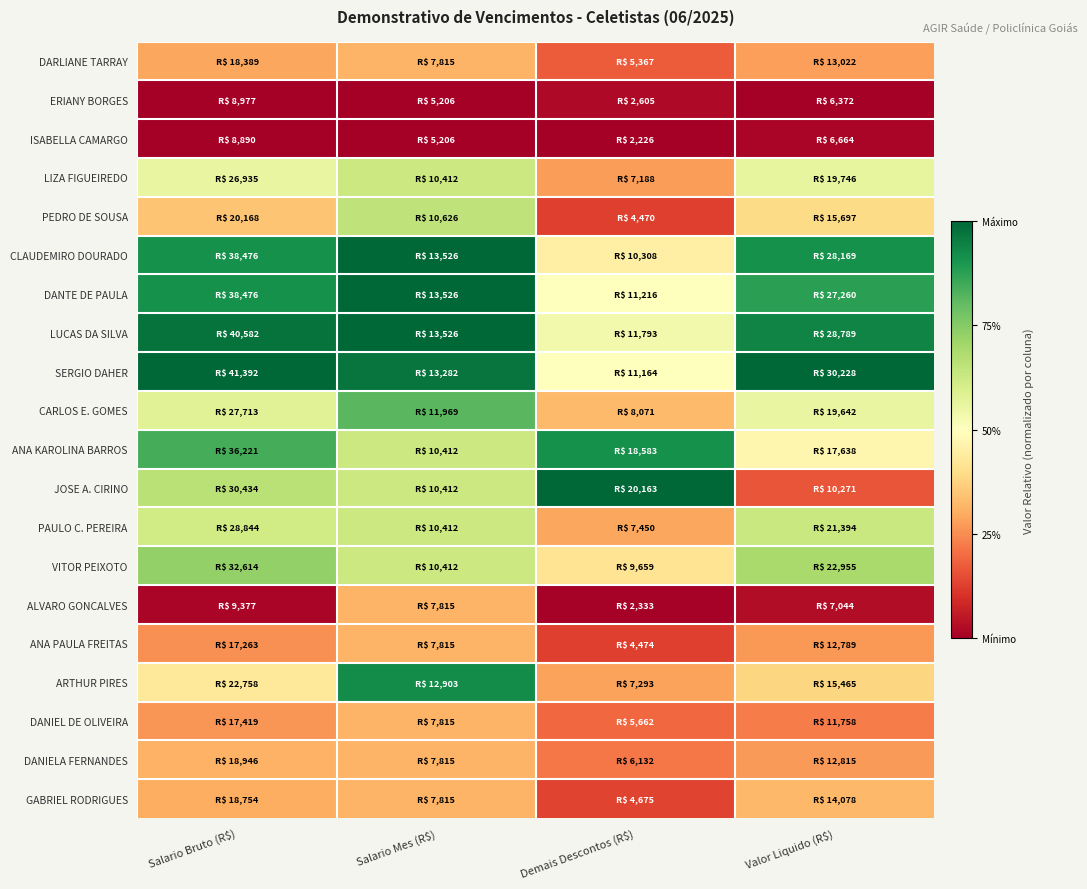

Reading right to left, extract all data points from this chart.

DARLIANE TARRAY: Valor Liquido (R$)=0.3	Demais Descontos (R$)=0.2	Salario Mes (R$)=0.3	Salario Bruto (R$)=0.3
ERIANY BORGES: Valor Liquido (R$)=0.0	Demais Descontos (R$)=0.0	Salario Mes (R$)=0.0	Salario Bruto (R$)=0.0
ISABELLA CAMARGO: Valor Liquido (R$)=0.0	Demais Descontos (R$)=0.0	Salario Mes (R$)=0.0	Salario Bruto (R$)=0.0
LIZA FIGUEIREDO: Valor Liquido (R$)=0.6	Demais Descontos (R$)=0.3	Salario Mes (R$)=0.6	Salario Bruto (R$)=0.6
PEDRO DE SOUSA: Valor Liquido (R$)=0.4	Demais Descontos (R$)=0.1	Salario Mes (R$)=0.7	Salario Bruto (R$)=0.3
CLAUDEMIRO DOURADO: Valor Liquido (R$)=0.9	Demais Descontos (R$)=0.5	Salario Mes (R$)=1.0	Salario Bruto (R$)=0.9
DANTE DE PAULA: Valor Liquido (R$)=0.9	Demais Descontos (R$)=0.5	Salario Mes (R$)=1.0	Salario Bruto (R$)=0.9
LUCAS DA SILVA: Valor Liquido (R$)=0.9	Demais Descontos (R$)=0.5	Salario Mes (R$)=1.0	Salario Bruto (R$)=1.0
SERGIO DAHER: Valor Liquido (R$)=1.0	Demais Descontos (R$)=0.5	Salario Mes (R$)=1.0	Salario Bruto (R$)=1.0
CARLOS E. GOMES: Valor Liquido (R$)=0.6	Demais Descontos (R$)=0.3	Salario Mes (R$)=0.8	Salario Bruto (R$)=0.6
ANA KAROLINA BARROS: Valor Liquido (R$)=0.5	Demais Descontos (R$)=0.9	Salario Mes (R$)=0.6	Salario Bruto (R$)=0.8
JOSE A. CIRINO: Valor Liquido (R$)=0.2	Demais Descontos (R$)=1.0	Salario Mes (R$)=0.6	Salario Bruto (R$)=0.7
PAULO C. PEREIRA: Valor Liquido (R$)=0.6	Demais Descontos (R$)=0.3	Salario Mes (R$)=0.6	Salario Bruto (R$)=0.6
VITOR PEIXOTO: Valor Liquido (R$)=0.7	Demais Descontos (R$)=0.4	Salario Mes (R$)=0.6	Salario Bruto (R$)=0.7
ALVARO GONCALVES: Valor Liquido (R$)=0.0	Demais Descontos (R$)=0.0	Salario Mes (R$)=0.3	Salario Bruto (R$)=0.0
ANA PAULA FREITAS: Valor Liquido (R$)=0.3	Demais Descontos (R$)=0.1	Salario Mes (R$)=0.3	Salario Bruto (R$)=0.3
ARTHUR PIRES: Valor Liquido (R$)=0.4	Demais Descontos (R$)=0.3	Salario Mes (R$)=0.9	Salario Bruto (R$)=0.4
DANIEL DE OLIVEIRA: Valor Liquido (R$)=0.2	Demais Descontos (R$)=0.2	Salario Mes (R$)=0.3	Salario Bruto (R$)=0.3
DANIELA FERNANDES: Valor Liquido (R$)=0.3	Demais Descontos (R$)=0.2	Salario Mes (R$)=0.3	Salario Bruto (R$)=0.3
GABRIEL RODRIGUES: Valor Liquido (R$)=0.3	Demais Descontos (R$)=0.1	Salario Mes (R$)=0.3	Salario Bruto (R$)=0.3